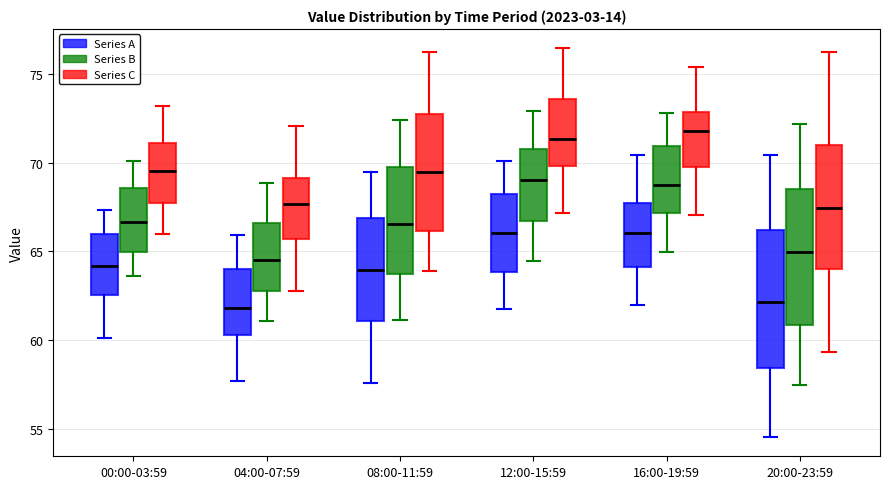

Where is the upper edge of the box for 00:00-03:59 (Series B) on the y-axis? The values are not printed on the chart, so give them approximately, as read against the axis.

68.5